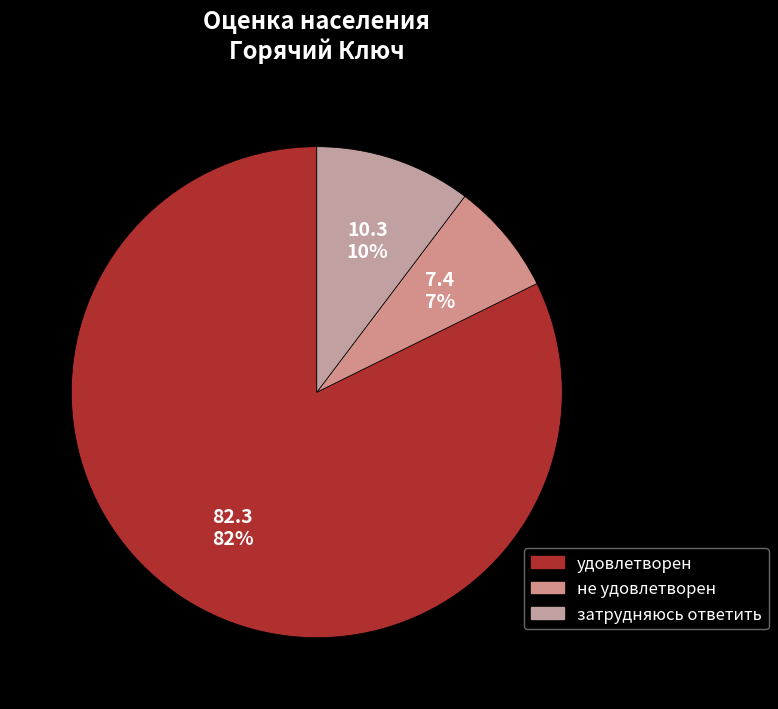

How many slices are in this pie chart?

3